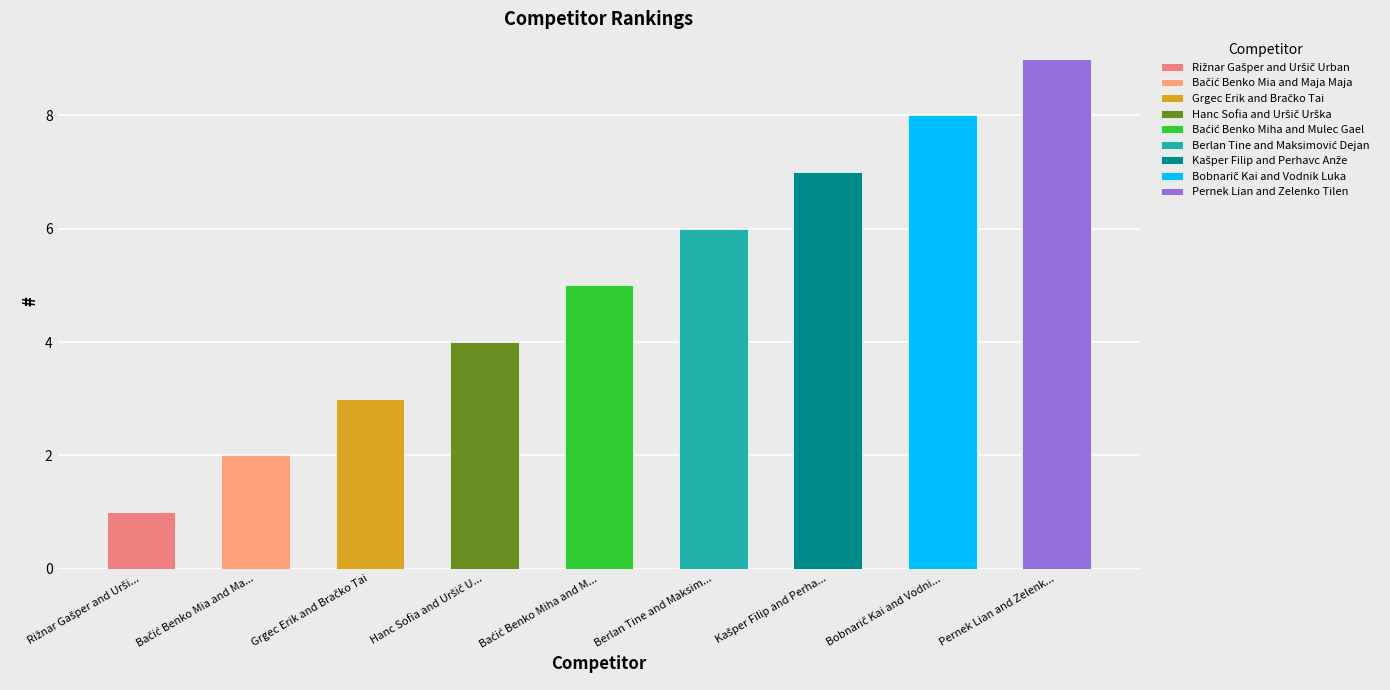

What is the change in value from Bačić Benko Mia and Maja Maja to Pernek Lian and Zelenko Tilen?

+7